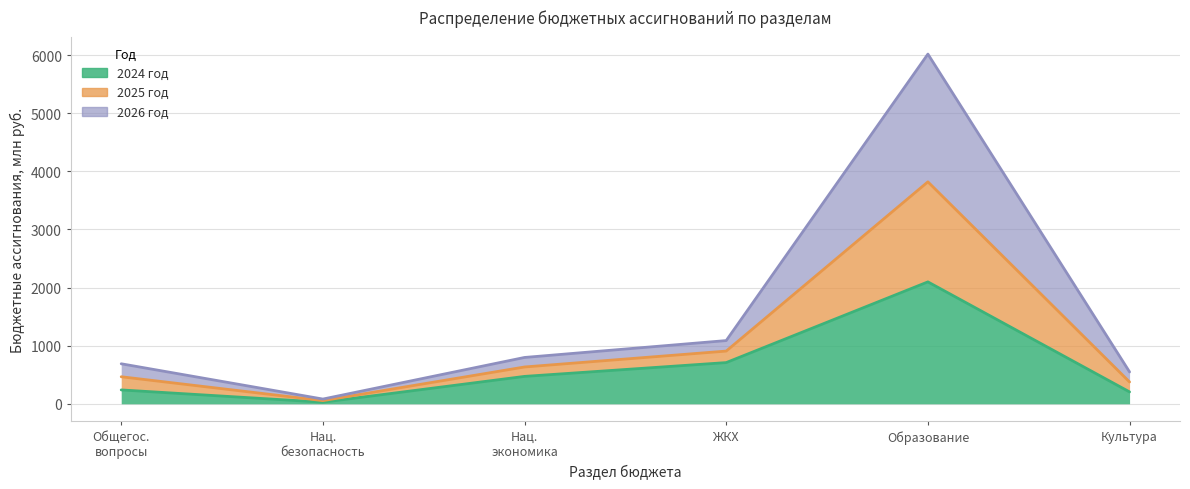

What is the label of the 3rd point from the right?

ЖКХ